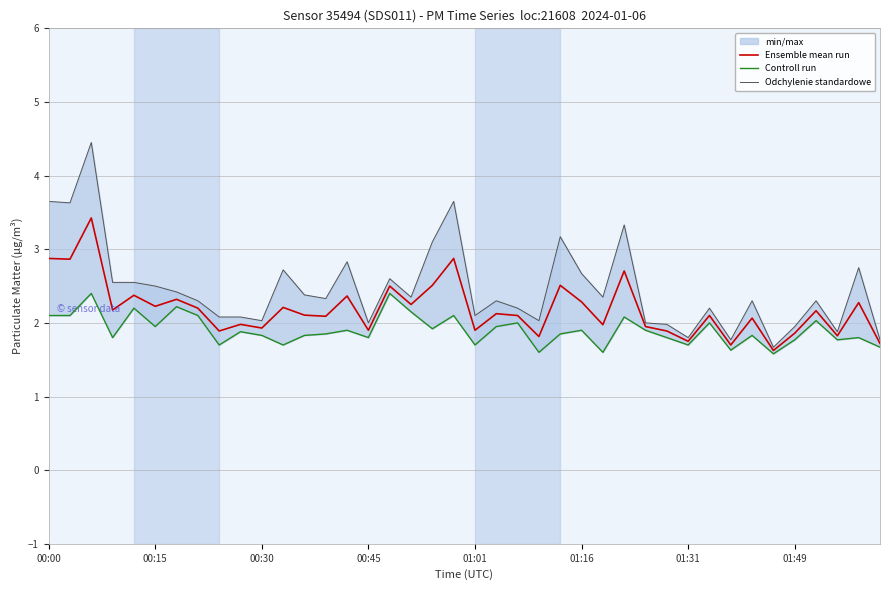

True or false: Ensemble mean run and Controll run intersect in this chart.

False